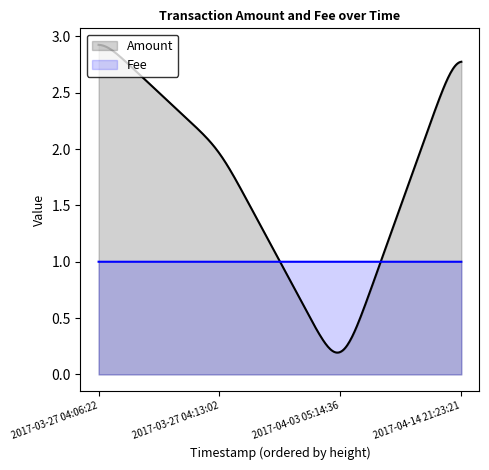

Which series changed the most between 2017-03-27 04:13:02 and 2017-04-03 05:14:36?

Amount